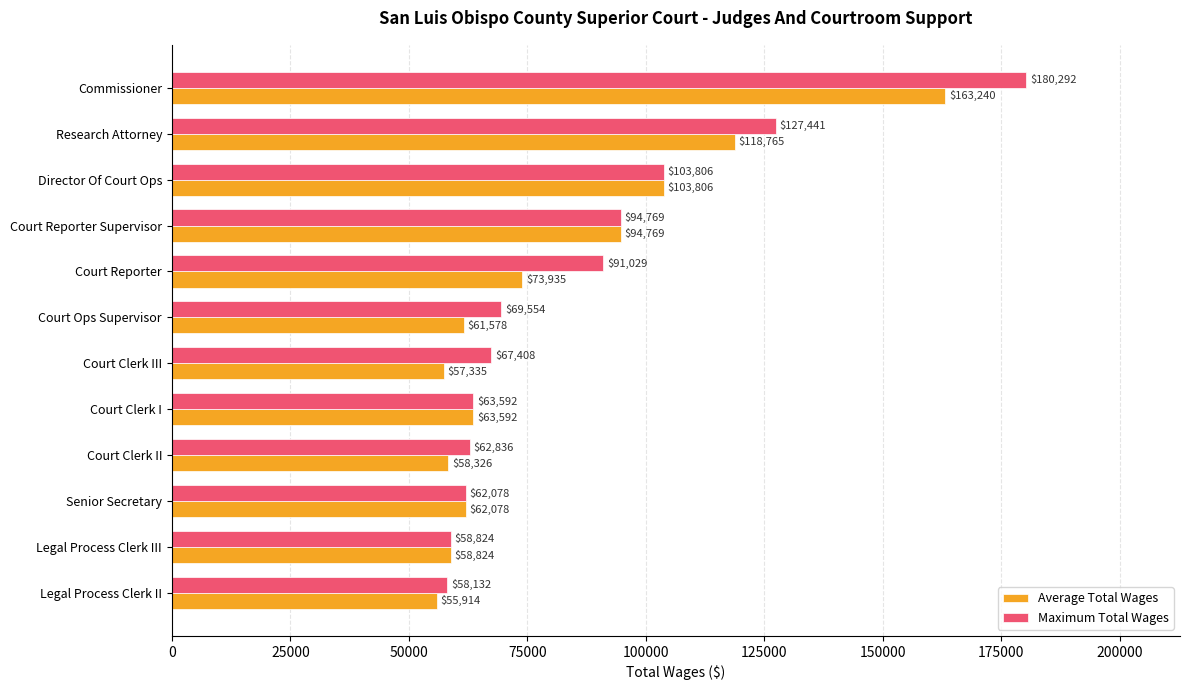

Where is Average Total Wages nearest to the value 109577?

Director Of Court Ops